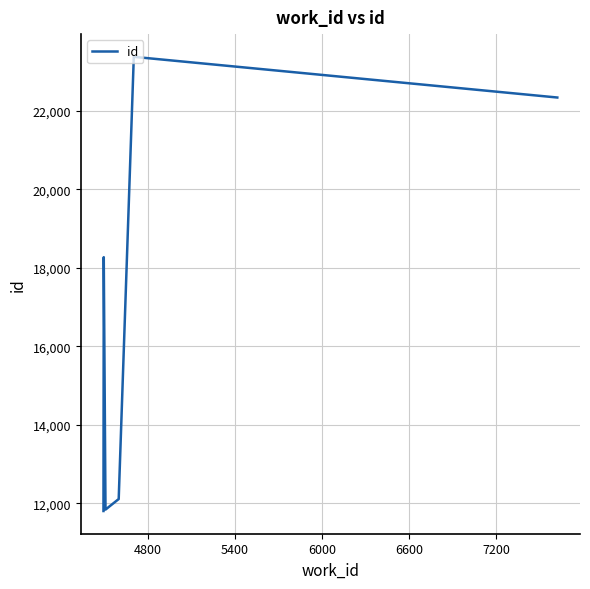

What is the value of the 7th point from the left?

23370